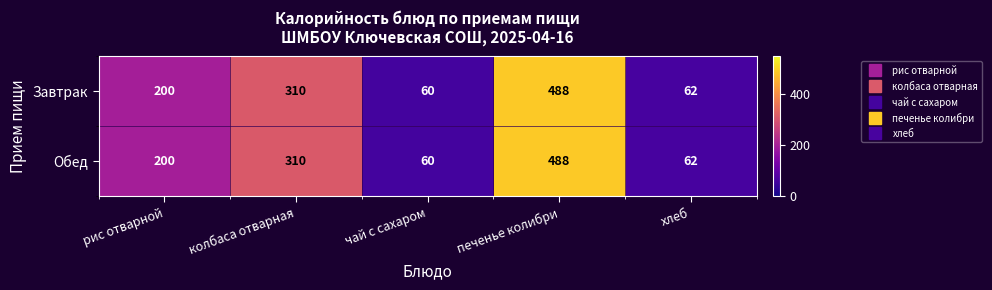

What is the total value across all series at хлеб?

124